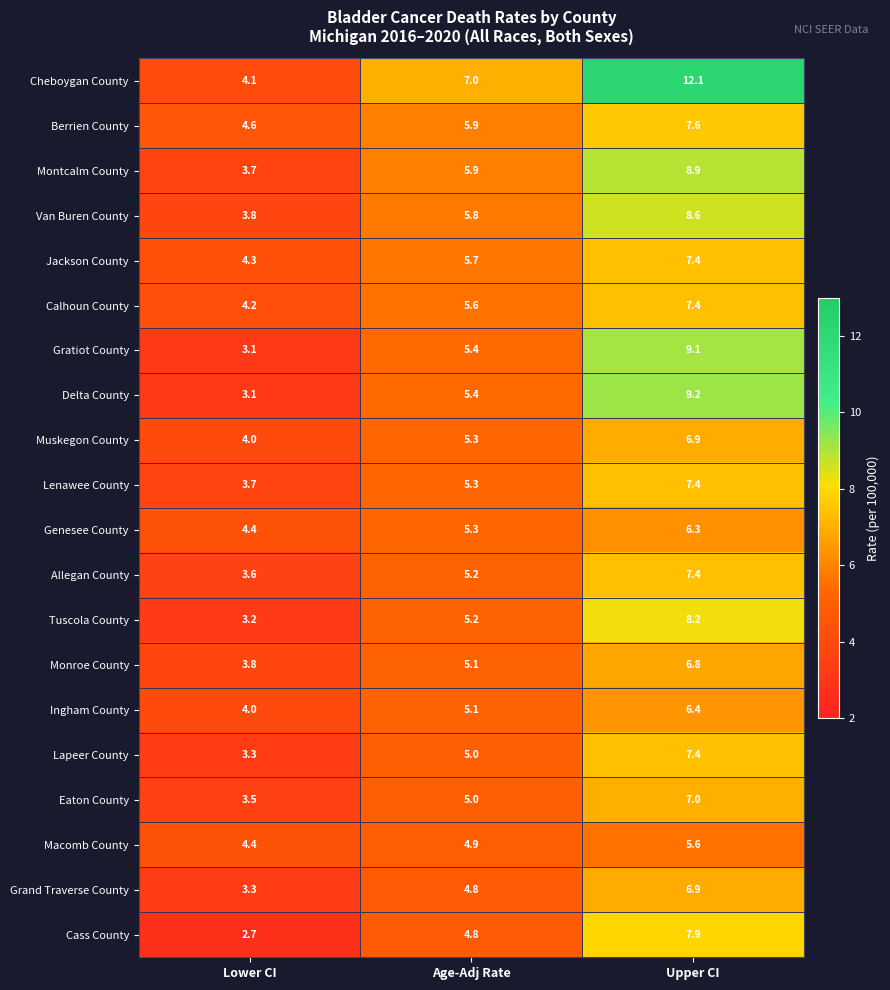

What is the difference between the maximum and minimum values in the Cheboygan County series?

8.0